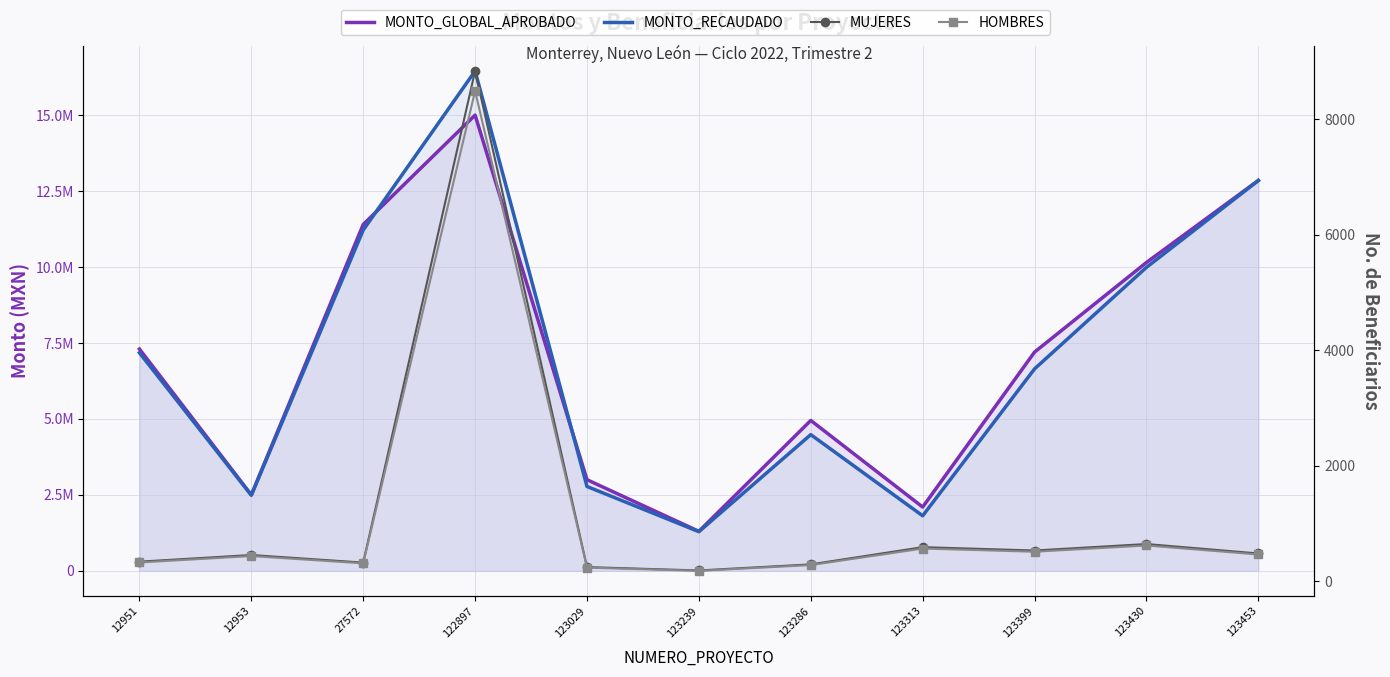

How many series are shown in this chart?

4